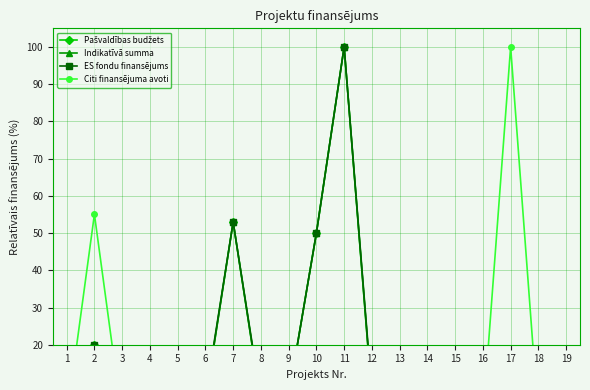

What is the sum of all Citi finansējuma avoti values?

155.0